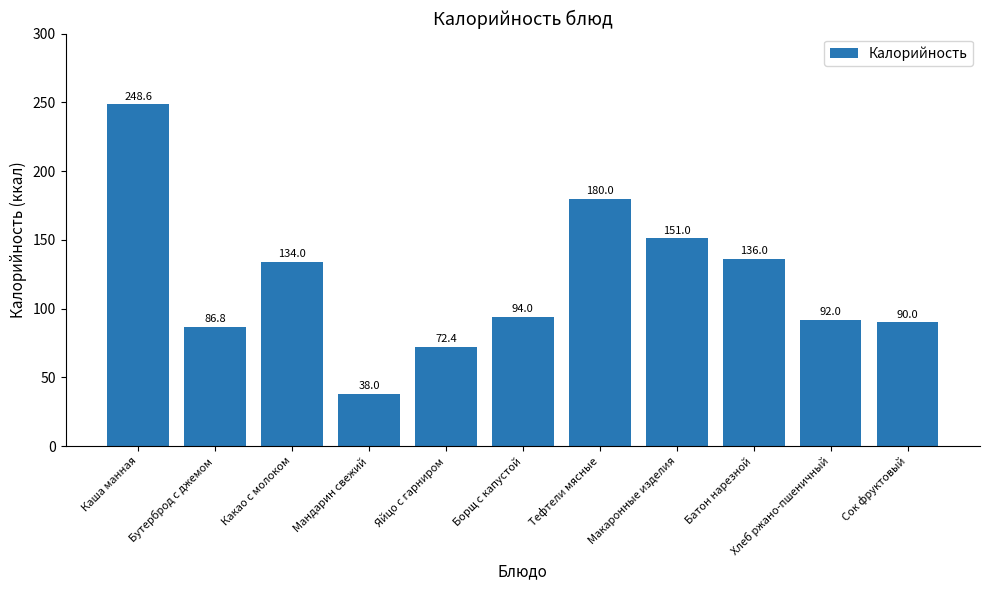

True or false: the data shows 72.4 at Яйцо с гарниром.

True